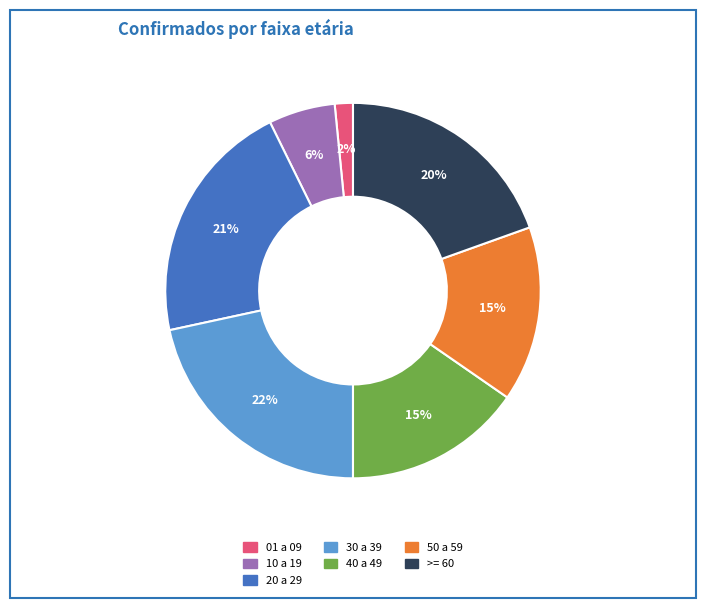

The 20 a 29 slice represents 11% of the pie. True or false?

False